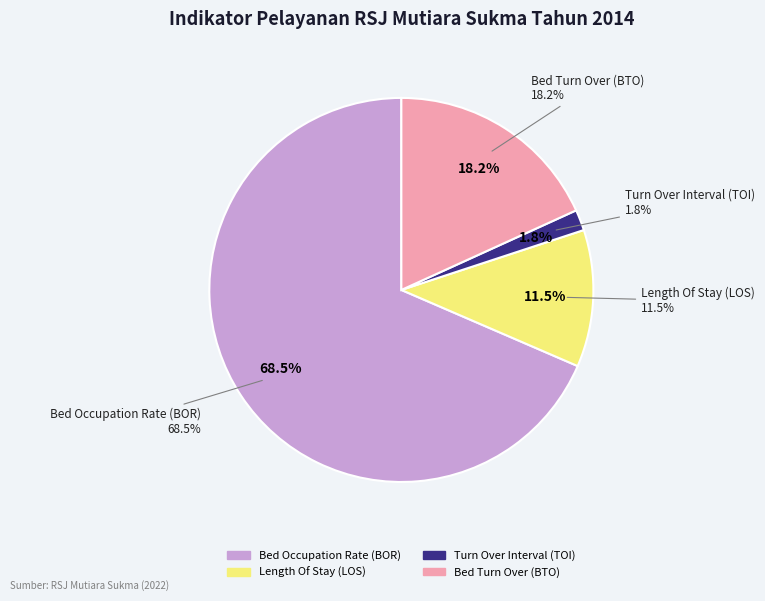

Is there any slice that represents more than half of the pie?

Yes